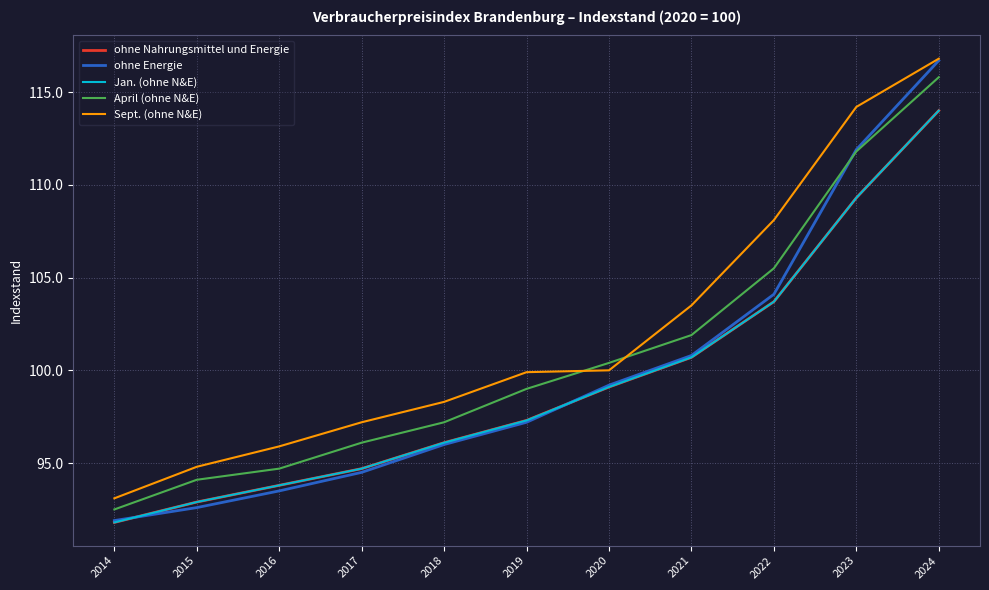

Does the chart have visible grid lines?

Yes